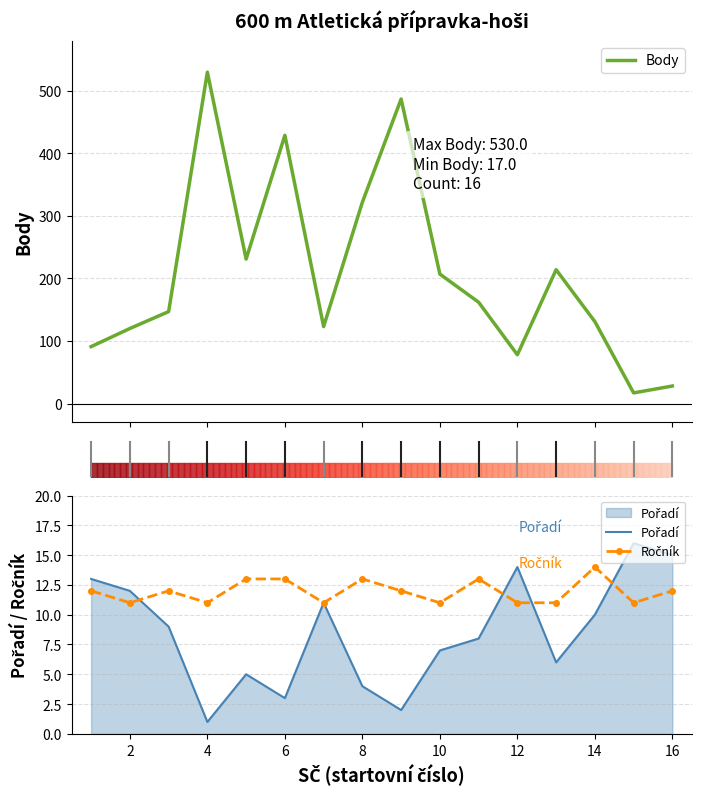

What is the highest value of the Body series?

530